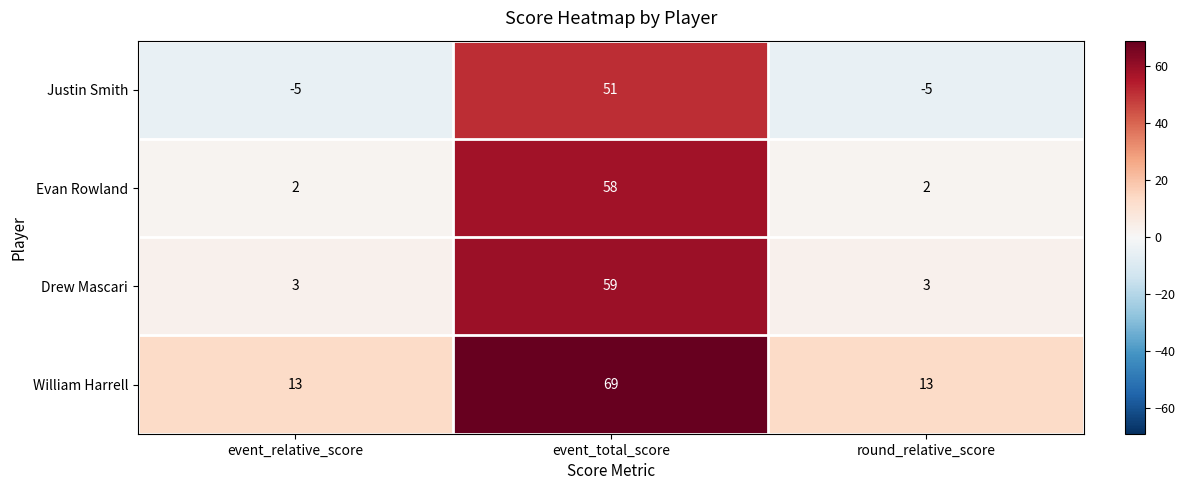

At which category is the sum across all series the highest?

event_total_score